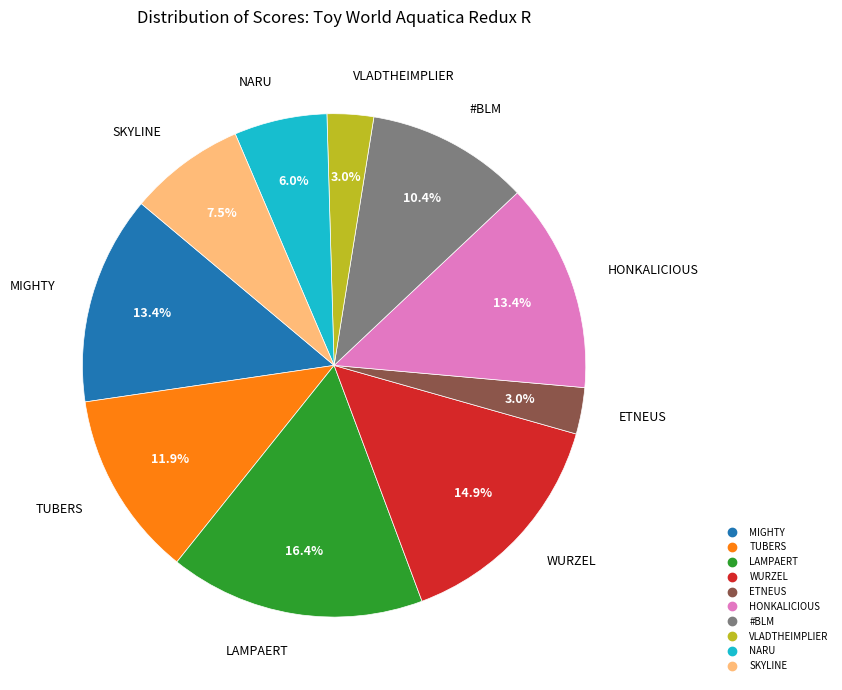

Is there any slice that represents more than half of the pie?

No